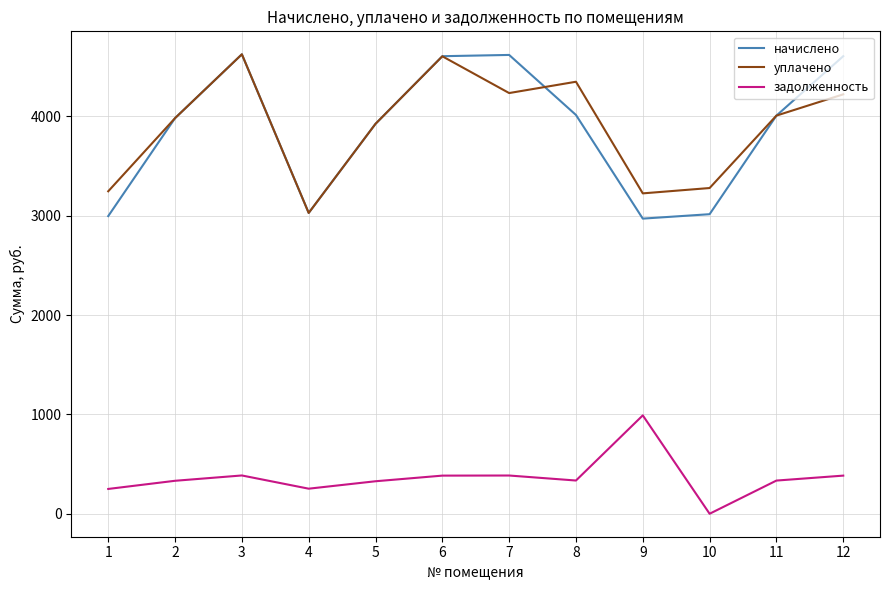

At which label is начислено closest to 3796?

5